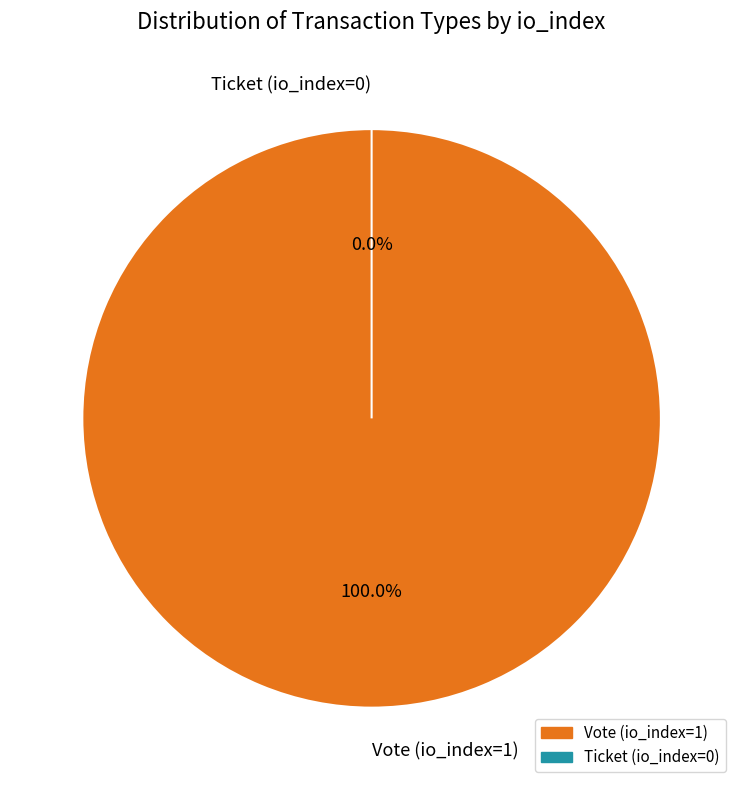

How many segments does this pie chart have?

2